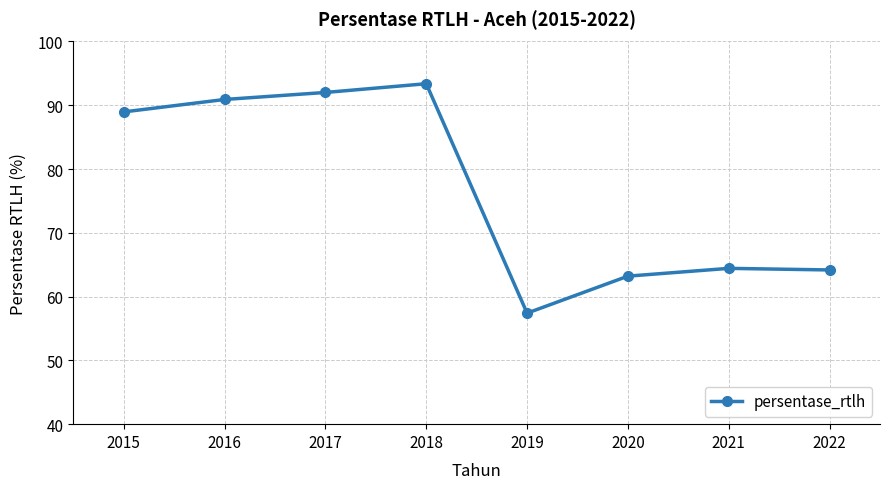

True or false: the data shows 90.9 at 2016.

True